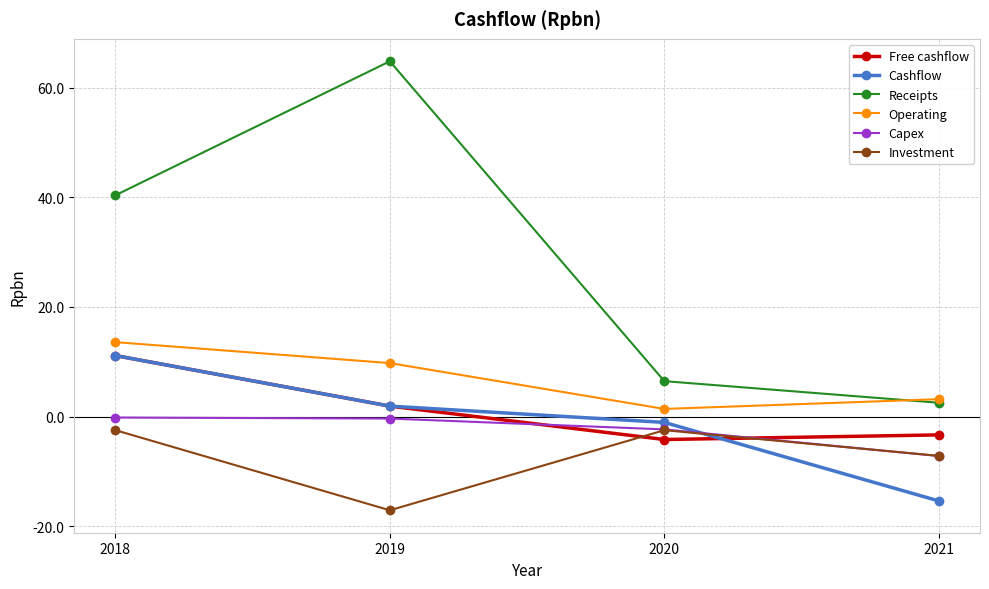

True or false: Cashflow has more than 0 points higher than both neighbors.

False